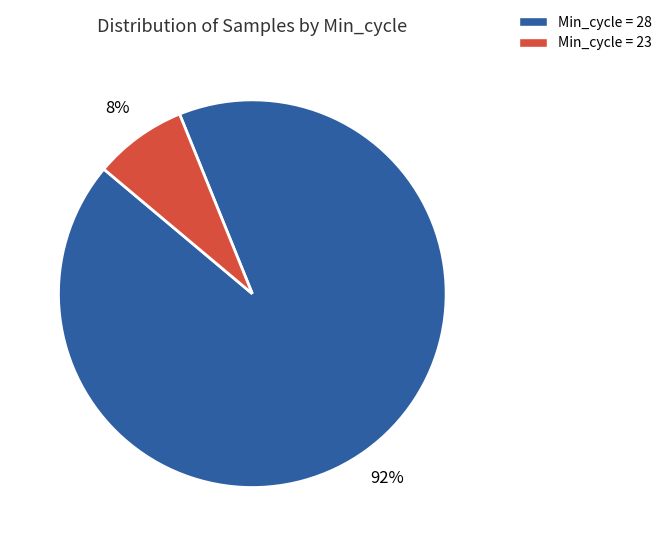

To the nearest percent, what is the average slice percentage?

50%